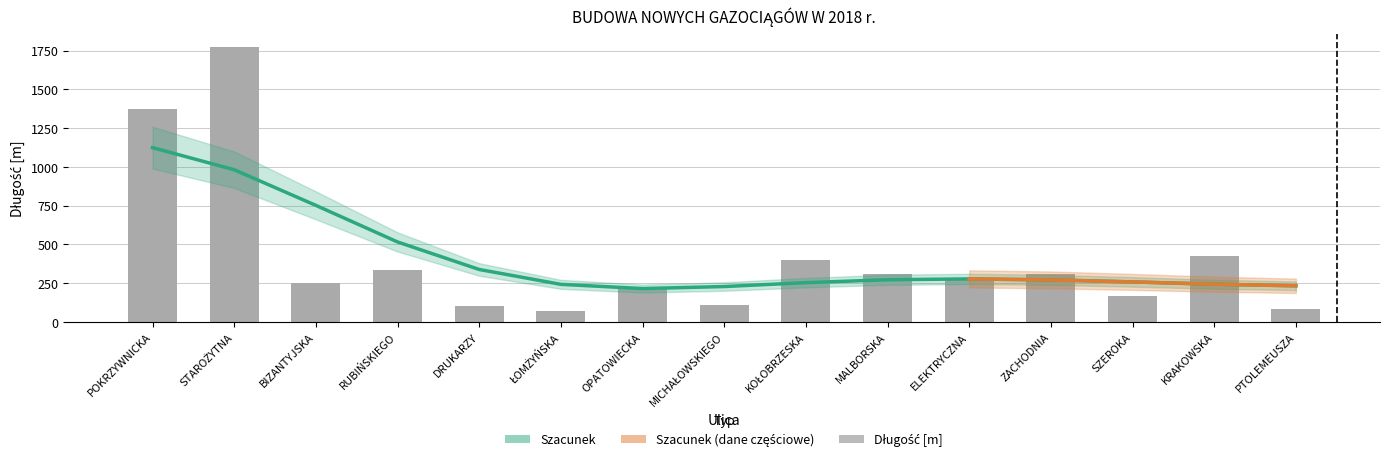

Which has a higher value, ŁOMŻYŃSKA or MICHAŁOWSKIEGO?

MICHAŁOWSKIEGO